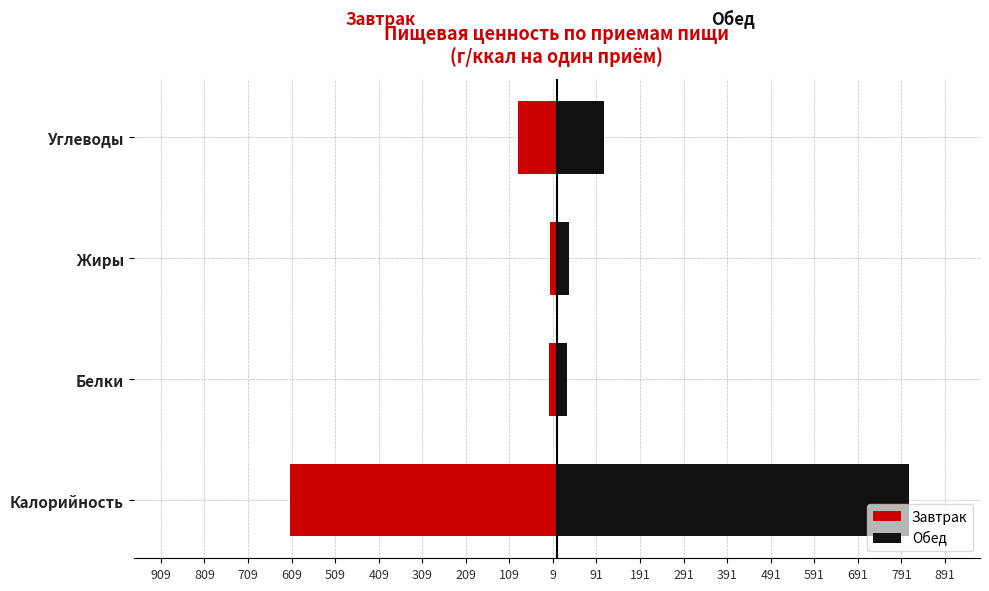

How many groups of bars are there?

4